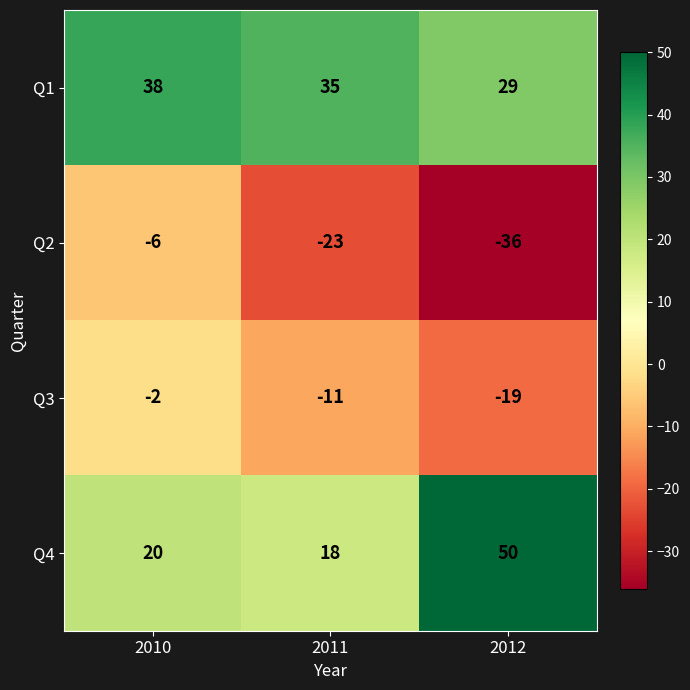

Which series has the widest spread of values?

Q4